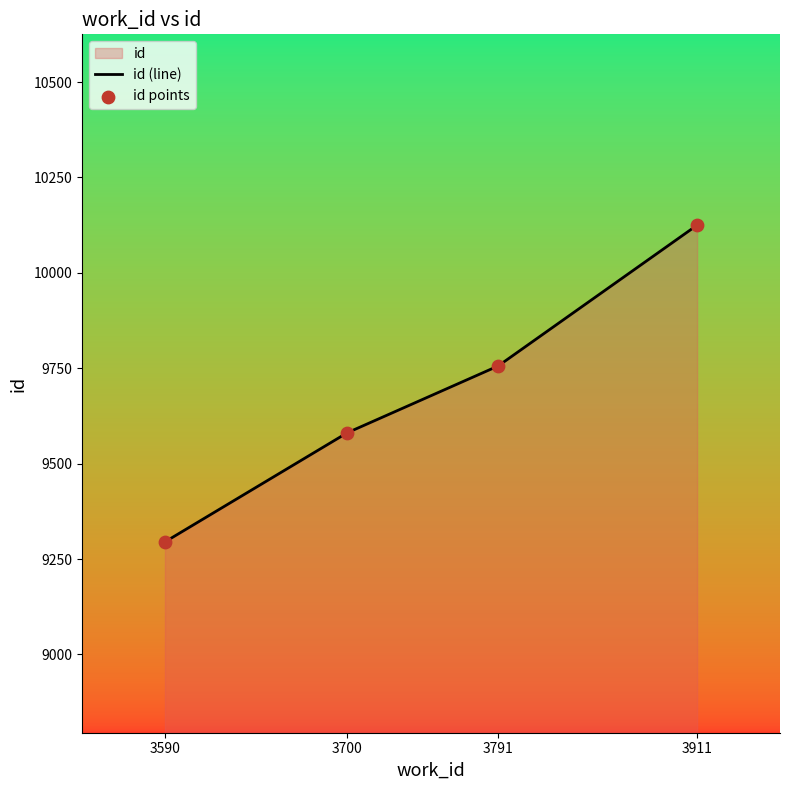

What is the total value across all series at 3700?

19162